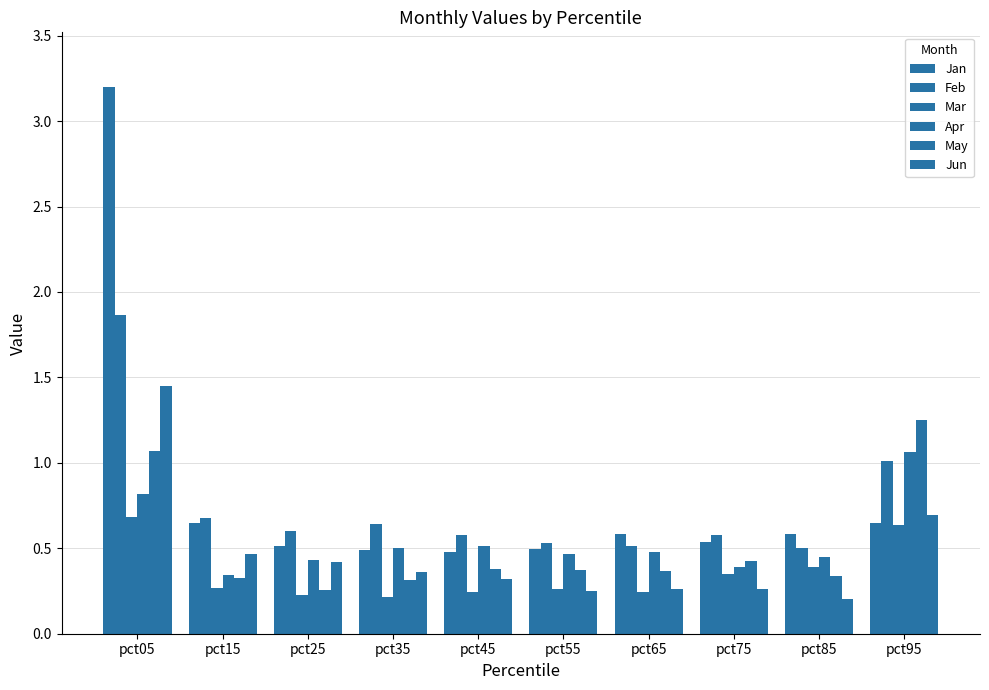

Are the bars horizontal?

No